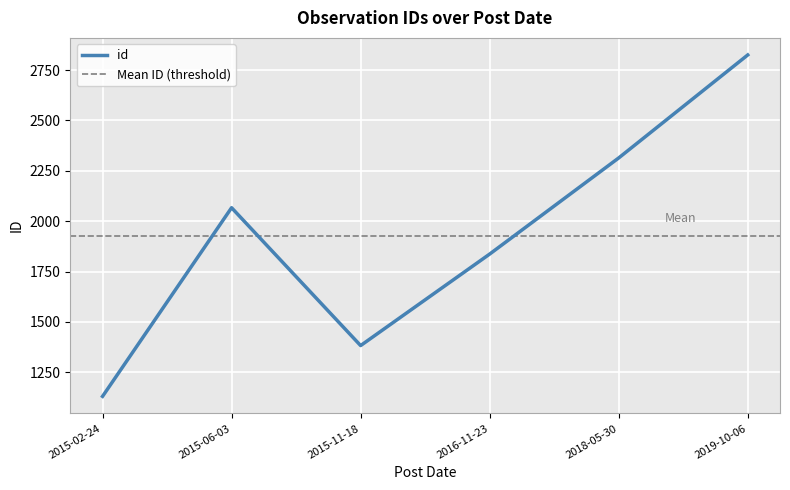

How many series are shown in this chart?

1